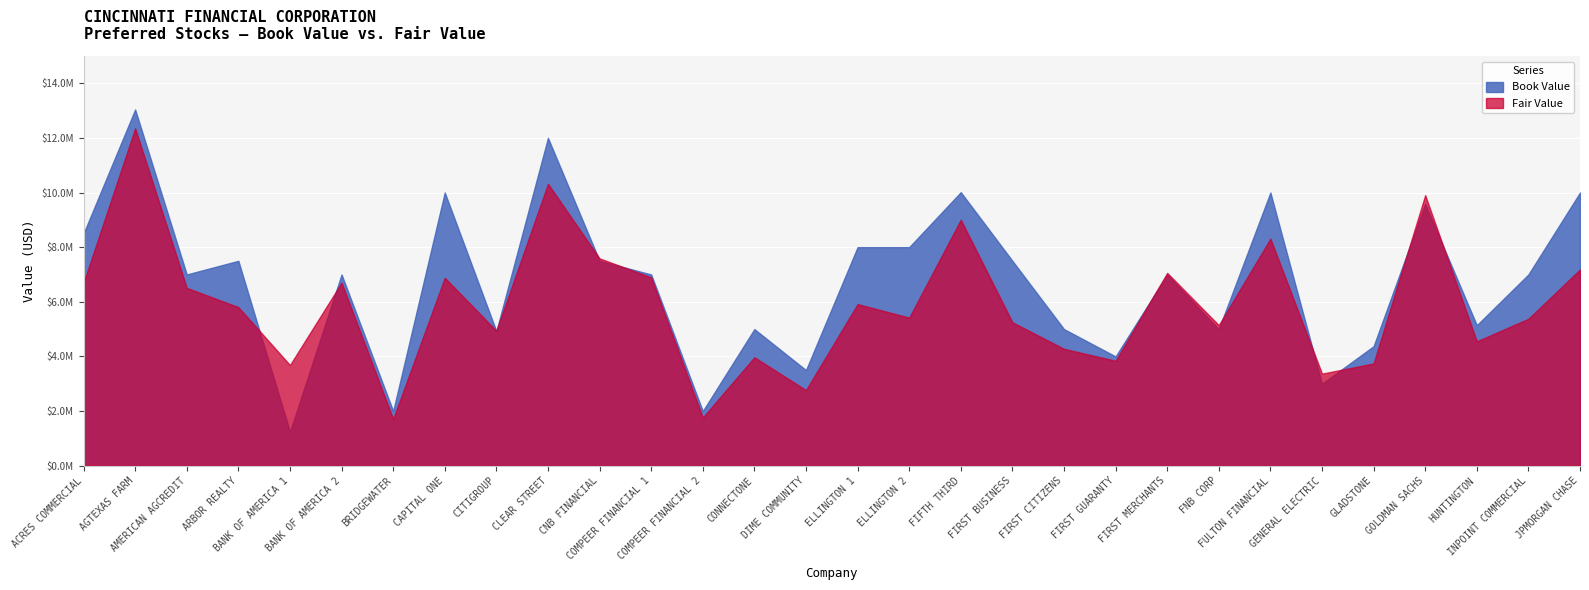

True or false: Book Value and Fair Value intersect in this chart.

True